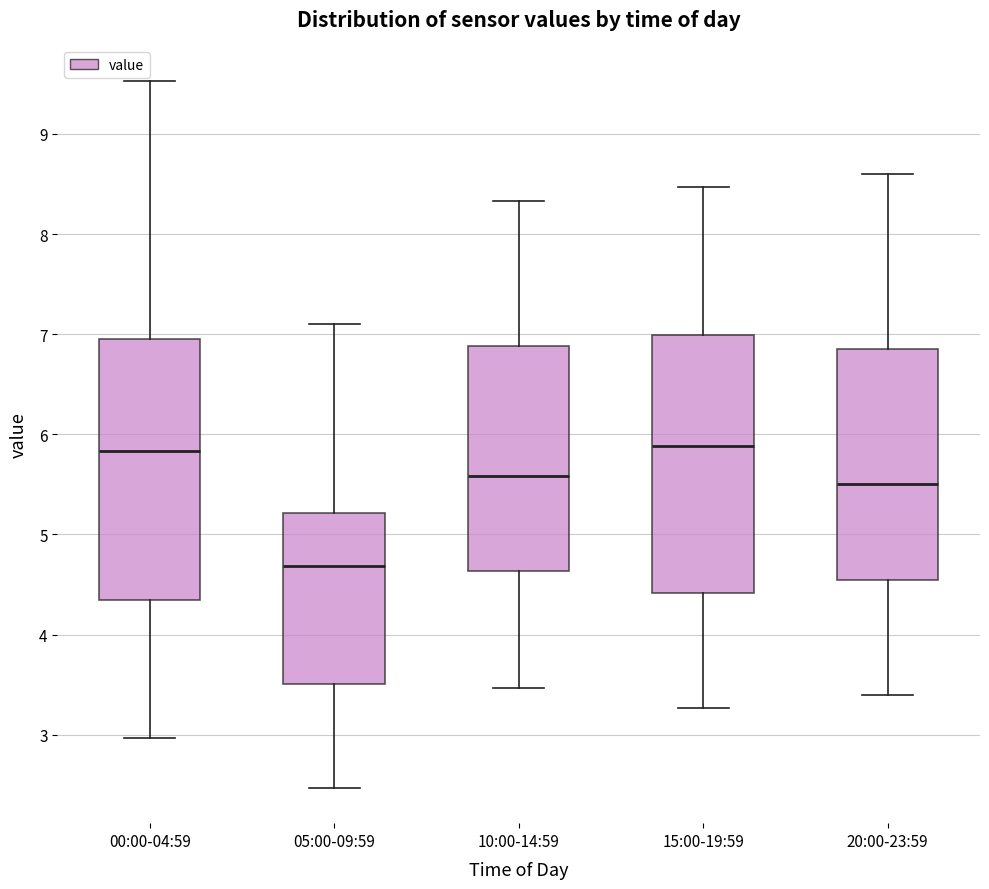

Reading left to right, transcribe this box plot: for each box, give where its median line is, the range the box spans, and where its two whiskers end, as read against the y-axis. The values are not printed on the chart, so give them approximately, as read against the axis.

00:00-04:59: median 5.8, box 4.4 to 7.0, whiskers 3.0 to 9.5
05:00-09:59: median 4.7, box 3.5 to 5.2, whiskers 2.5 to 7.1
10:00-14:59: median 5.6, box 4.6 to 6.9, whiskers 3.5 to 8.3
15:00-19:59: median 5.9, box 4.4 to 7.0, whiskers 3.3 to 8.5
20:00-23:59: median 5.5, box 4.6 to 6.9, whiskers 3.4 to 8.6